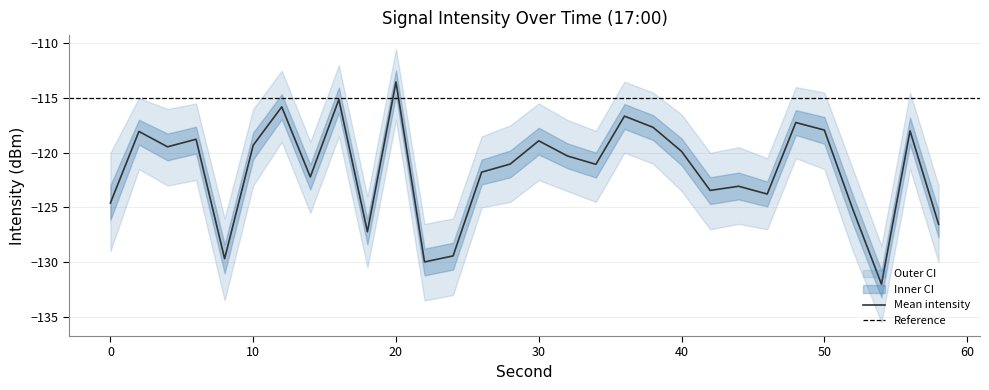

What is the average value of the intensity_mean series?

-121.6